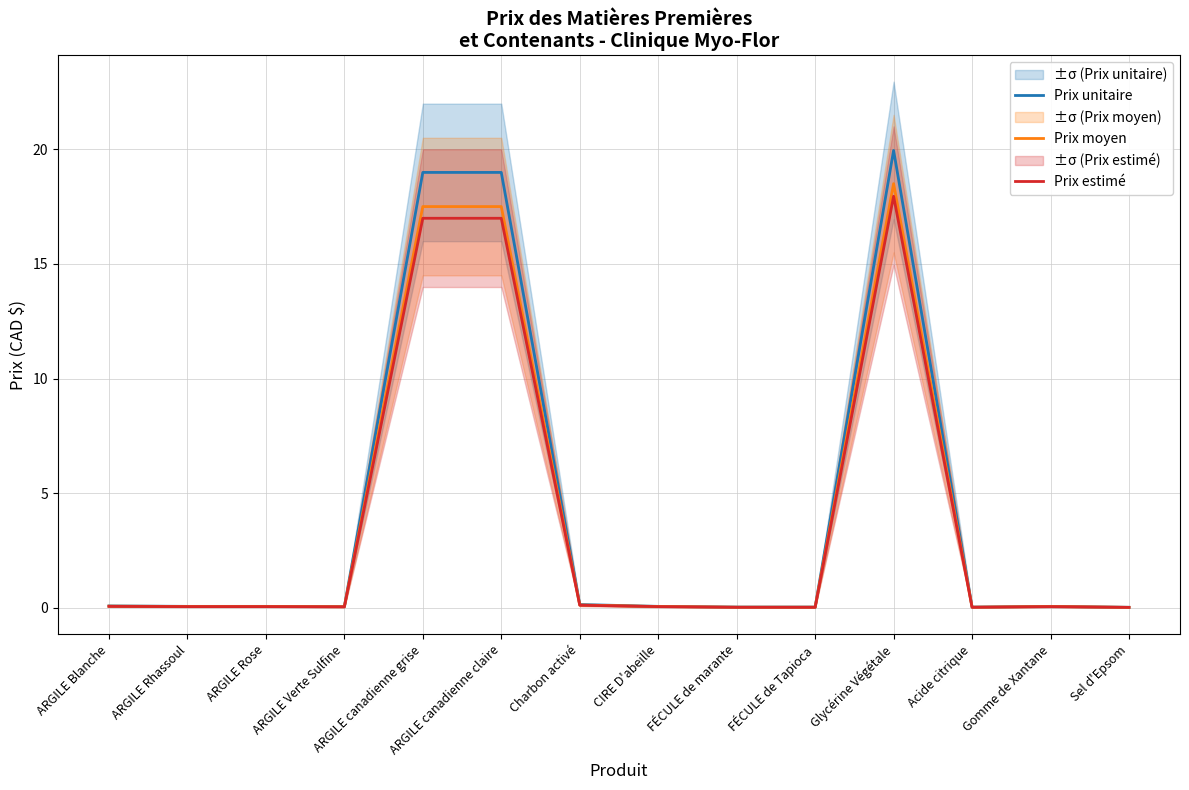

What is the highest value of the Prix estimé series?

17.9